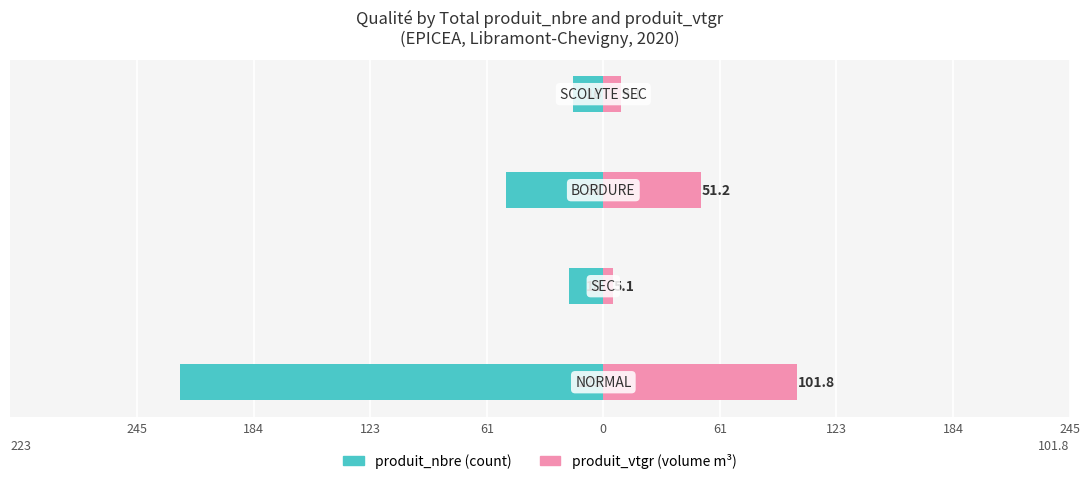

How many data points in produit_vtgr are above 51?

2